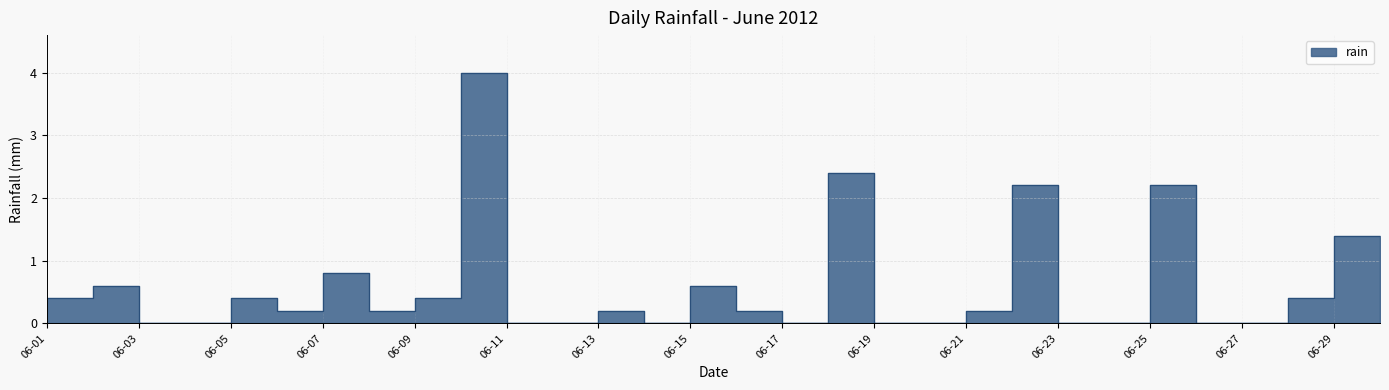

Rank the categories by value from highest to lowest.

2012-06-10, 2012-06-18, 2012-06-22, 2012-06-25, 2012-06-29, 2012-06-07, 2012-06-02, 2012-06-15, 2012-06-01, 2012-06-05, 2012-06-09, 2012-06-28, 2012-06-06, 2012-06-08, 2012-06-13, 2012-06-16, 2012-06-21, 2012-06-03, 2012-06-04, 2012-06-11, 2012-06-12, 2012-06-14, 2012-06-17, 2012-06-19, 2012-06-20, 2012-06-23, 2012-06-24, 2012-06-26, 2012-06-27, 2012-06-30